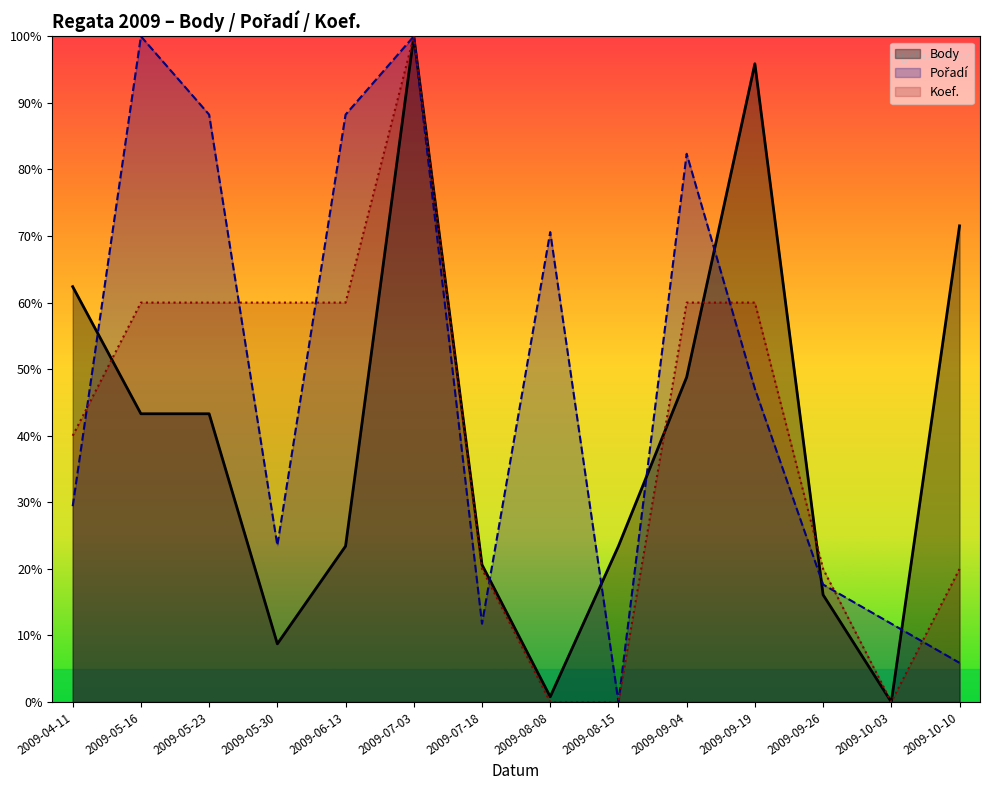

Which series ends up on top after the final intersection of Body and Pořadí?

Body